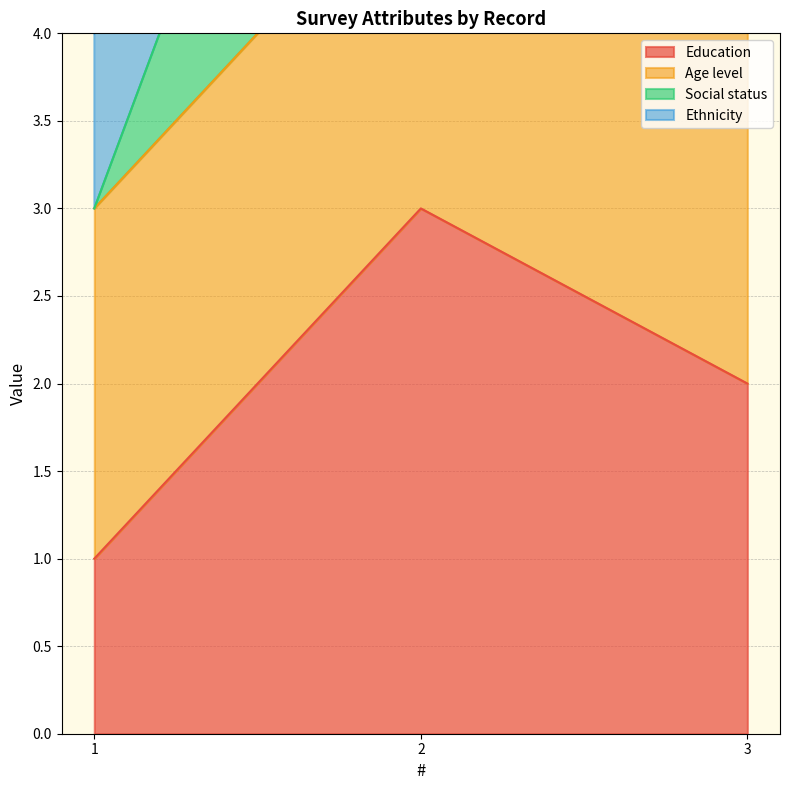

Does the chart display data point markers on the line(s)?

No